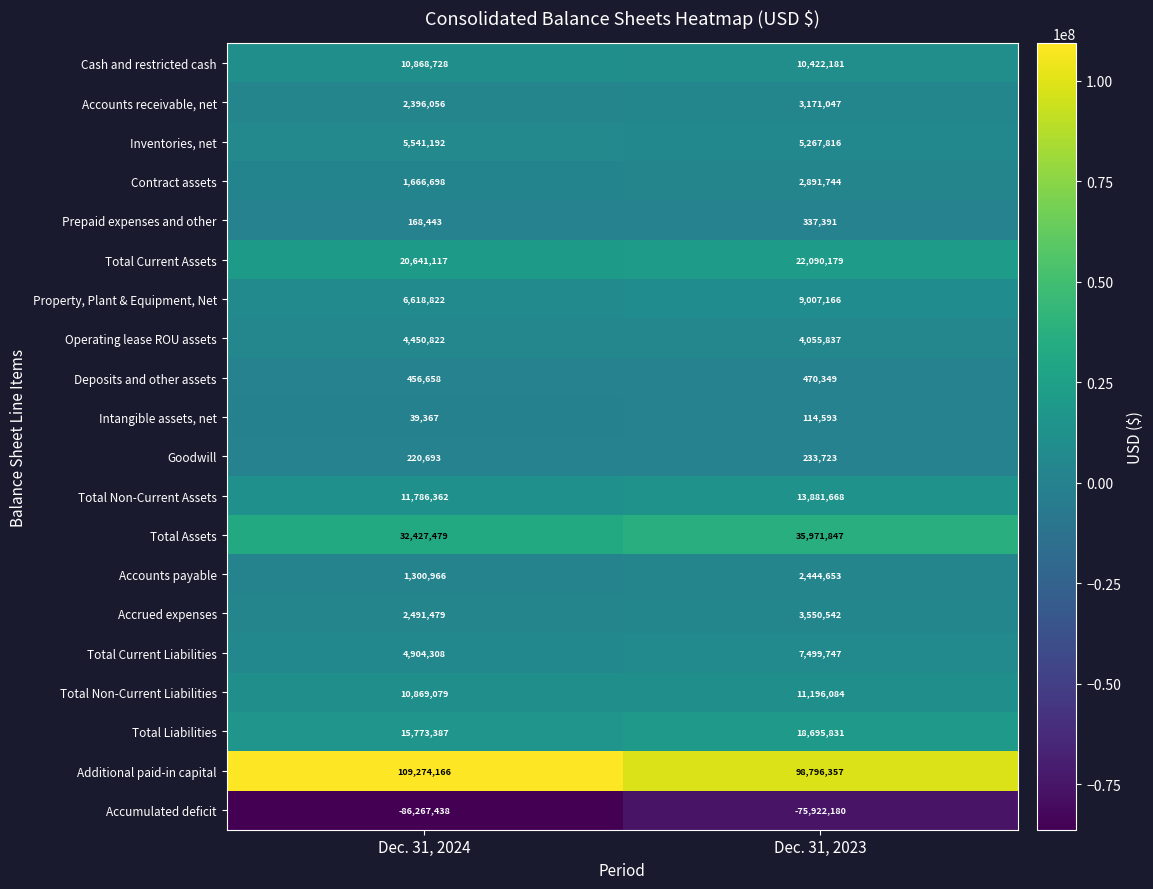

At which label is Total Assets closest to 34199663?

Dec. 31, 2024